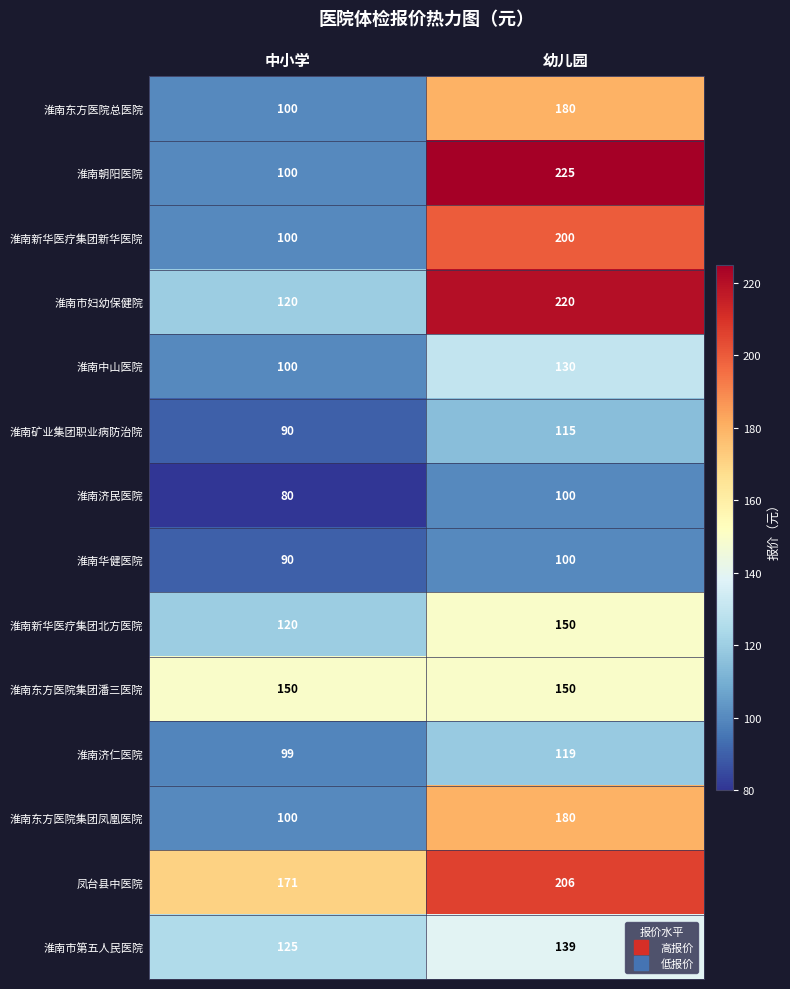

At which label is 淮南济仁医院 closest to 109?

中小学